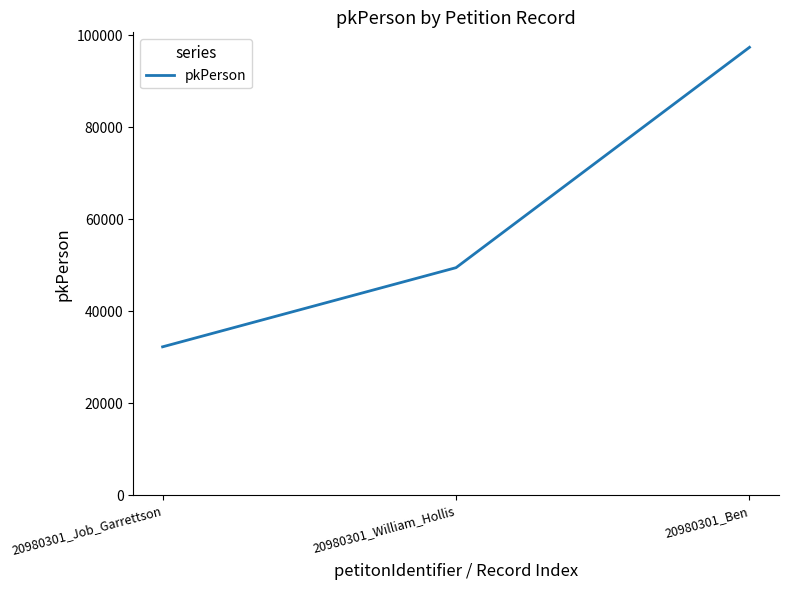

How many lines are shown in the chart?

1